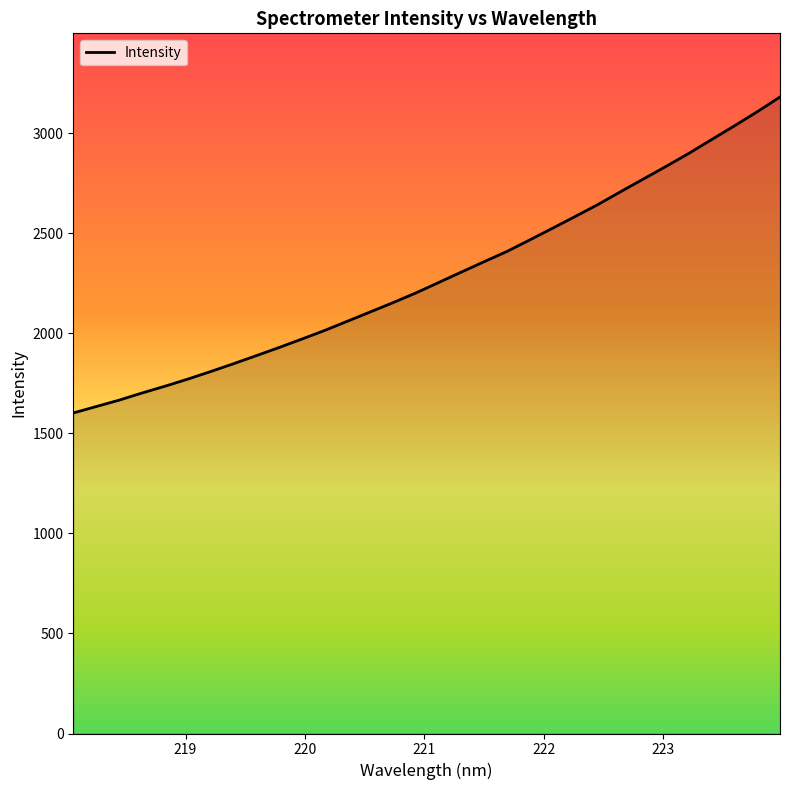

What is the difference between the maximum and minimum values?

1579.1